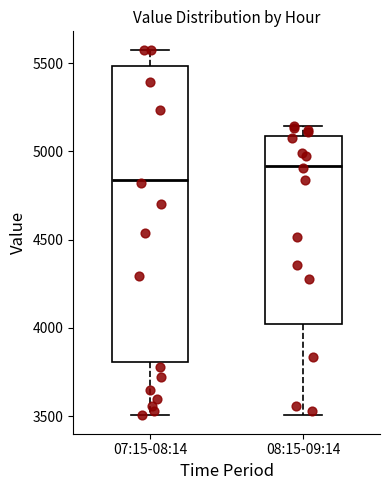

Reading left to right, transcribe this box plot: for each box, give where its median line is, the range the box spans, and where its two whiskers end, as read against the y-axis. The values are not printed on the chart, so give them approximately, as read against the axis.

07:15-08:14: median 4850, box 3800 to 5500, whiskers 3500 to 5600
08:15-09:14: median 4900, box 4000 to 5100, whiskers 3500 to 5150